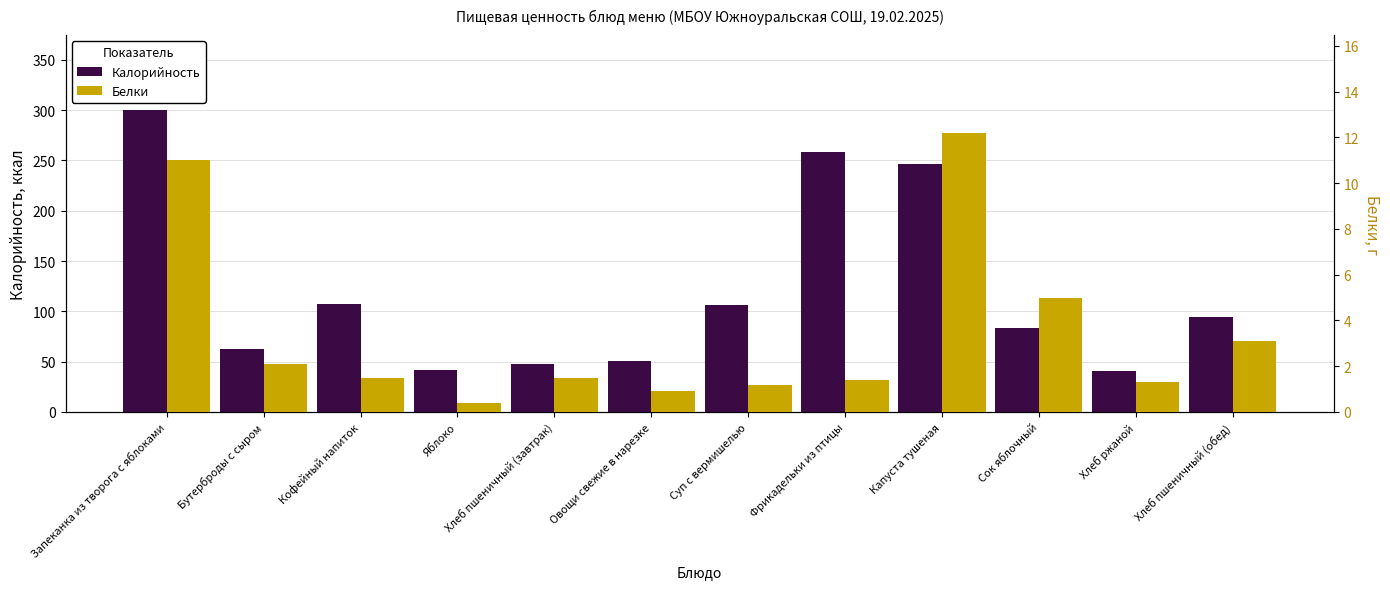

Which category has the highest value in the Белки series?

Капуста тушеная